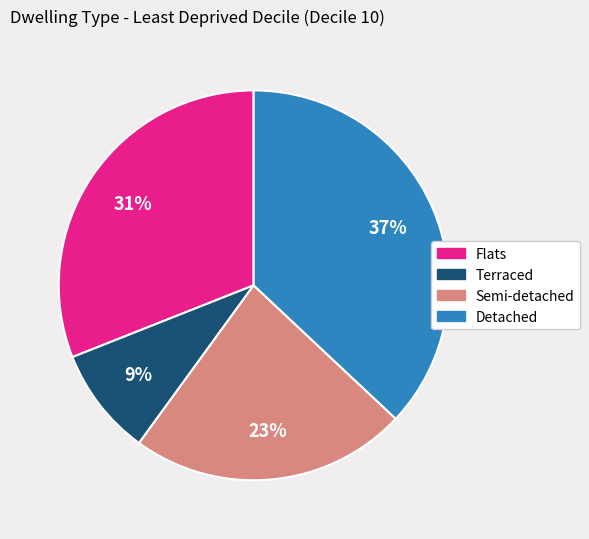

Do Detached and Terraced together represent more than half of the pie?

No